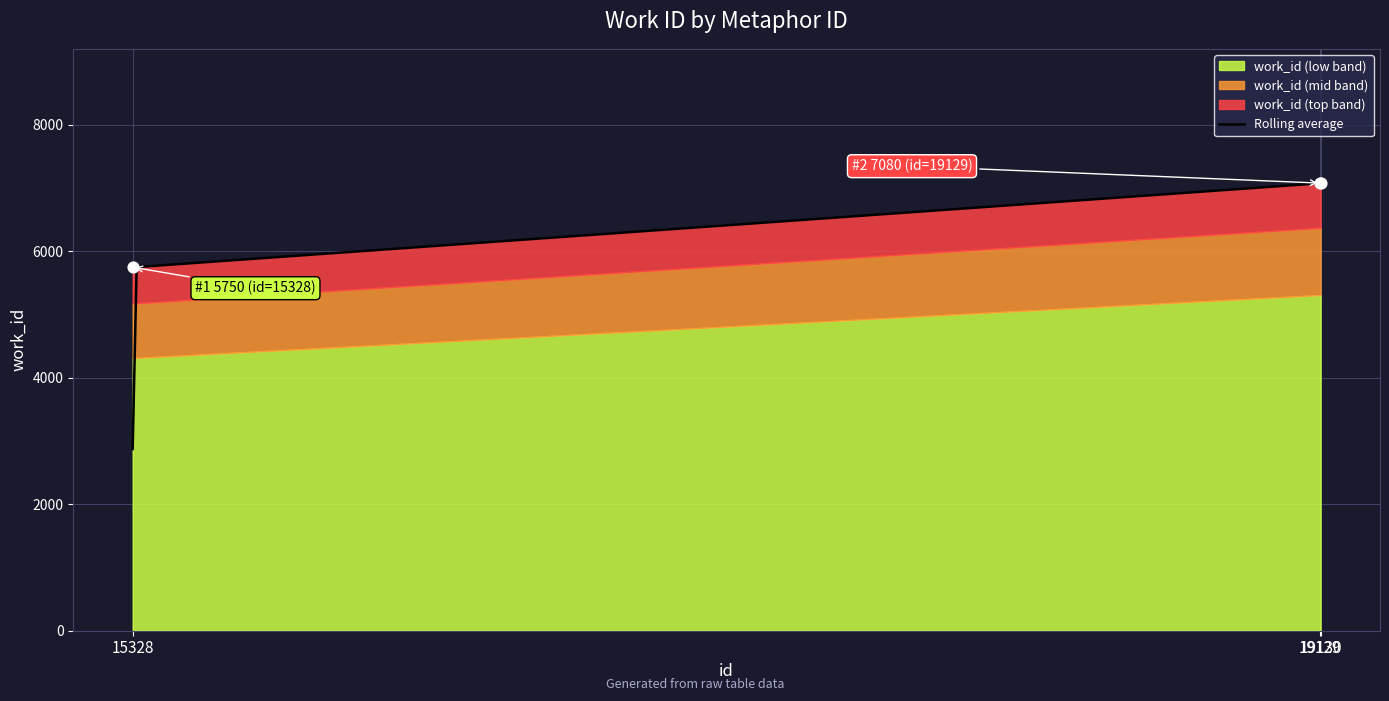

Which has a higher value, 15328 or 19130?

19130